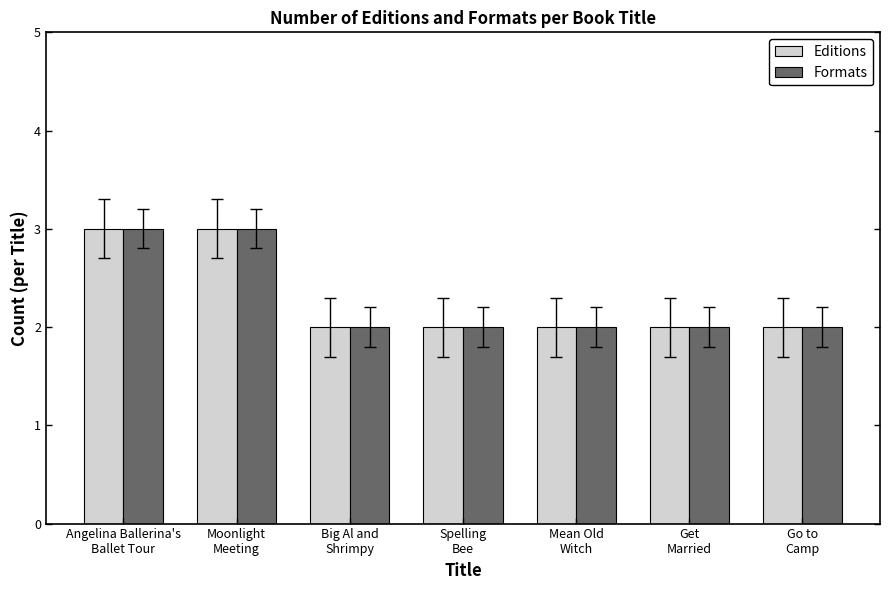

What is the maximum value for Editions?

3